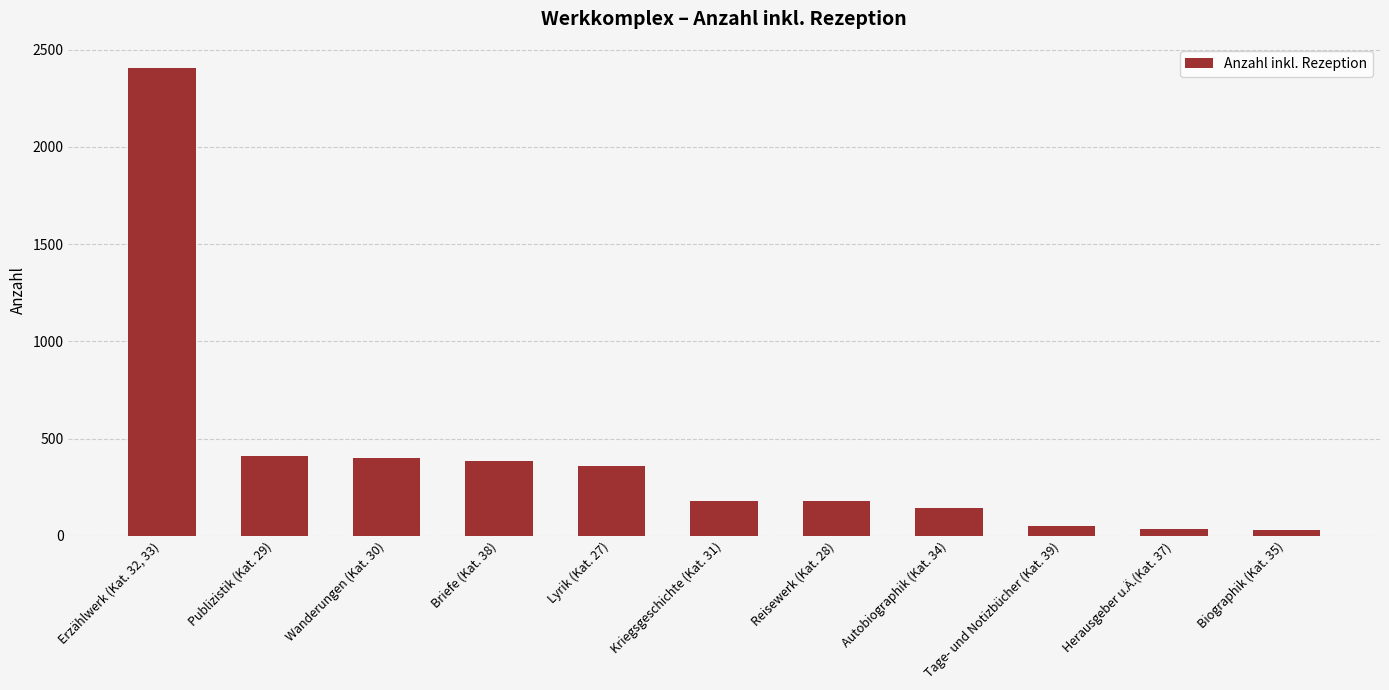

What is the value of the 8th bar from the left?

144